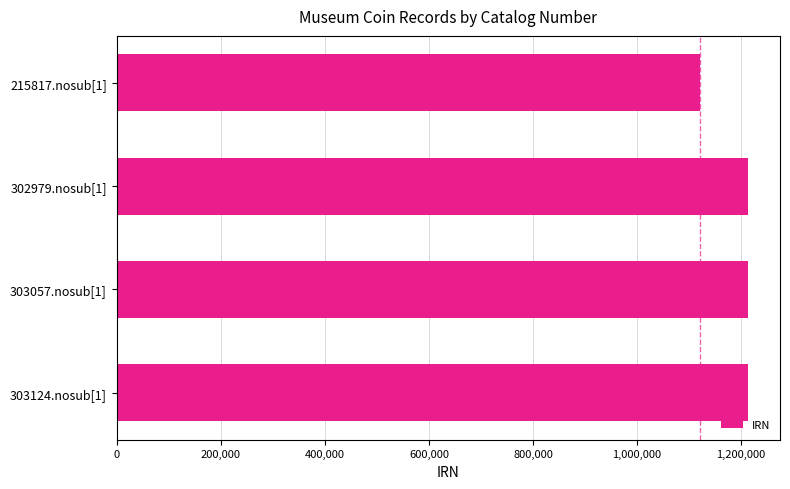

What is the sum of all values?

4762826